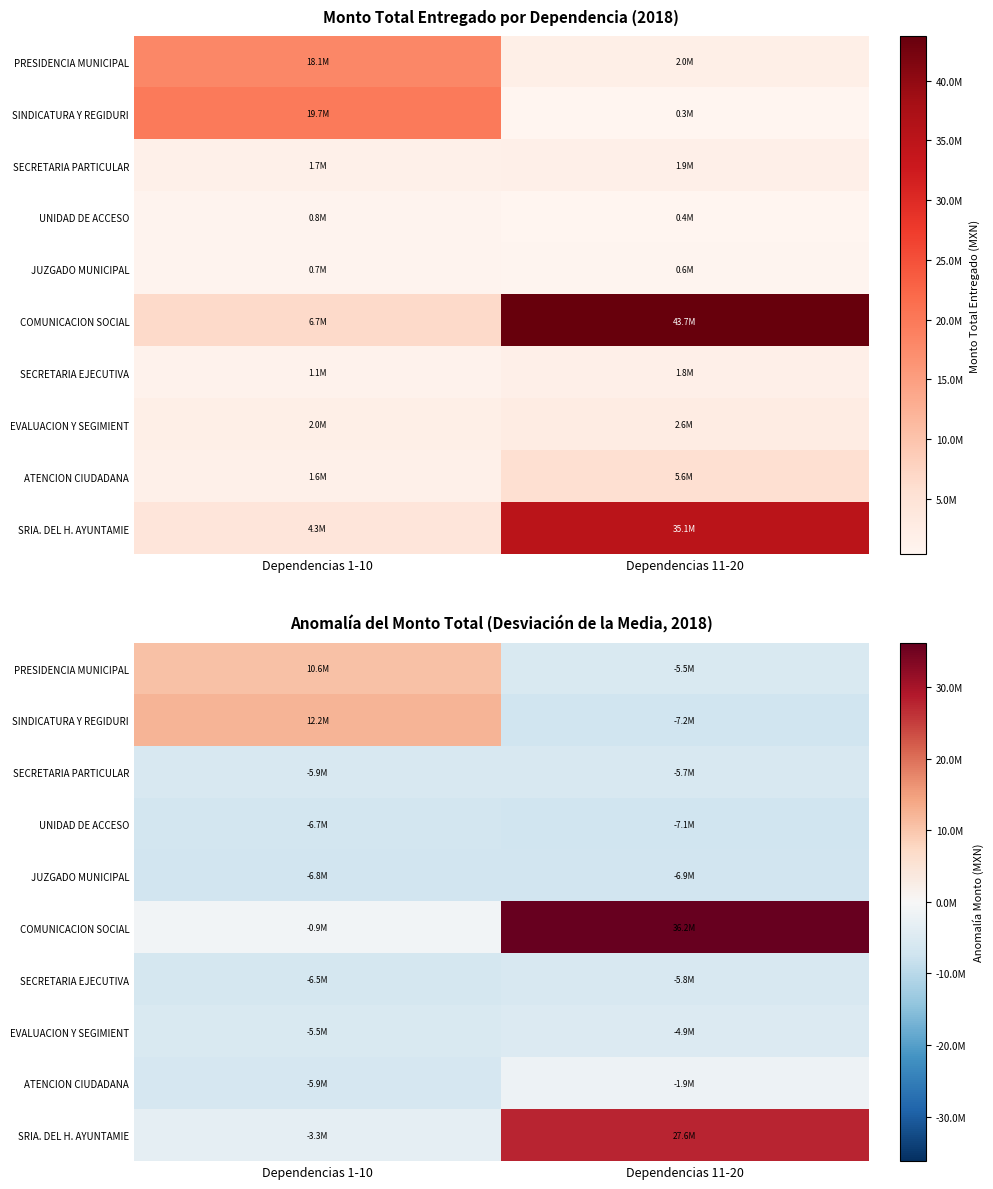

What is the sum of the SECRETARIA EJECUTIVA values at Dependencias 11-20 and Dependencias 1-10?

-12232127.4